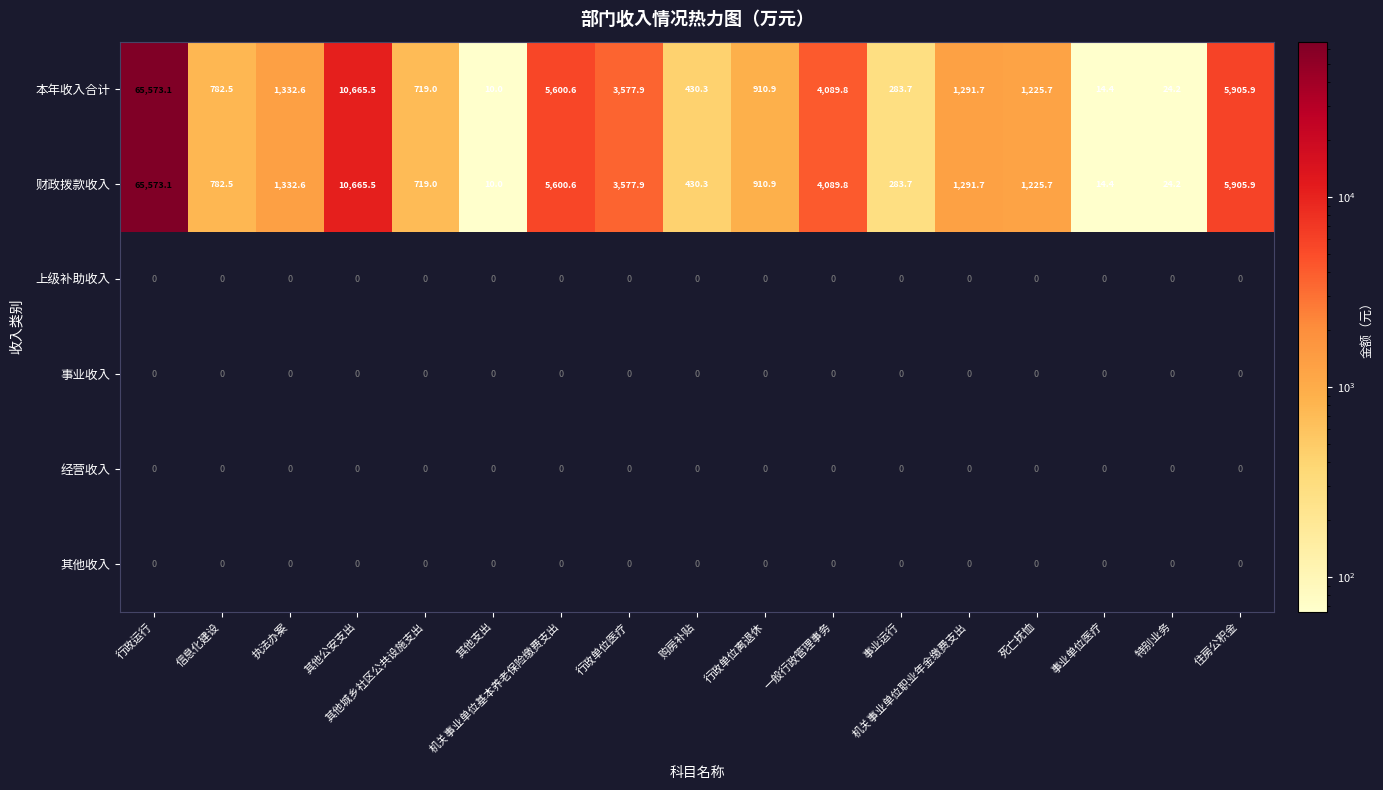

What is the greatest value displayed?

65573.1